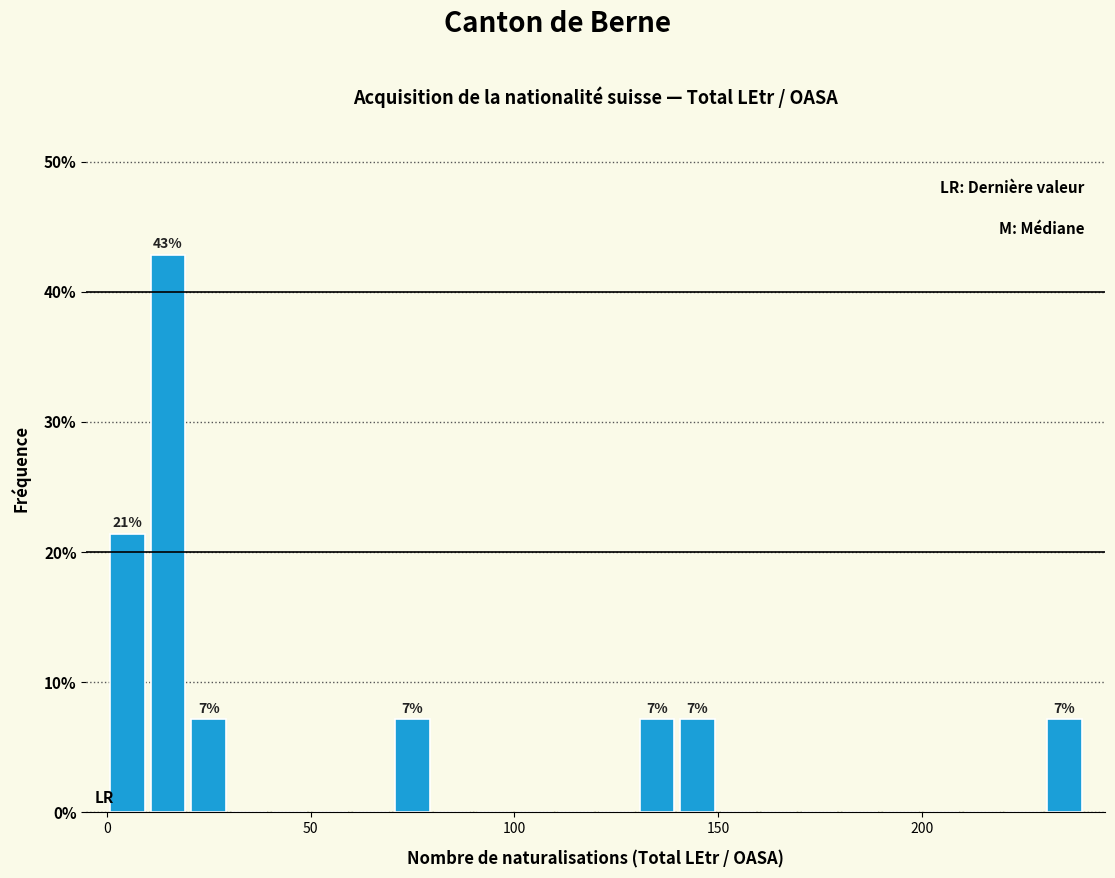

Around what value on the x-axis is the tallest bar? Give the approximate position of its centre, as read against the axis.

15